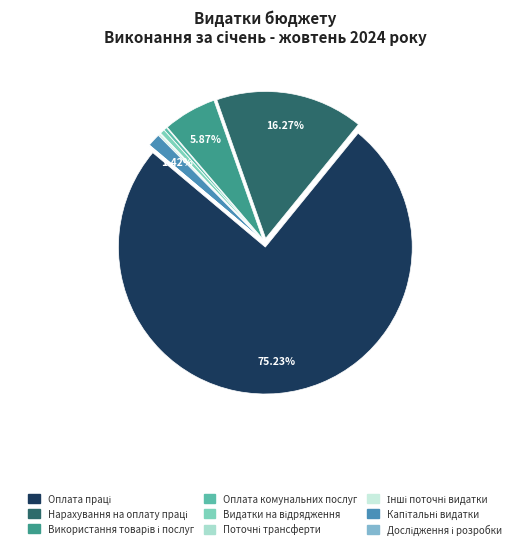

To the nearest percent, what is the combined percentage of Нарахування на оплату праці and Використання товарів і послуг?

22%